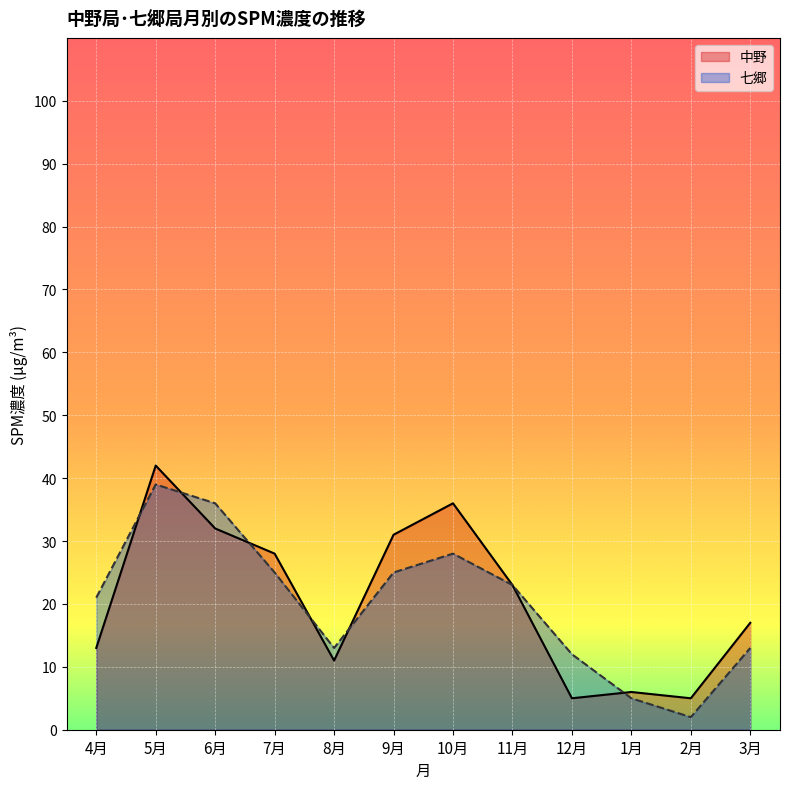

Rank the series by their average value, from lowest to highest.

七郷 (line), 中野 (line)